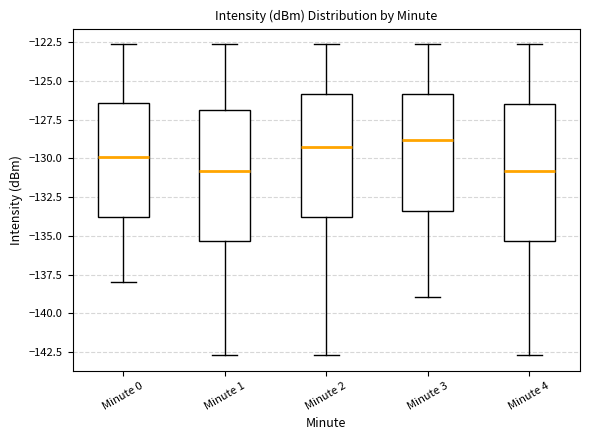

Reading left to right, transcribe this box plot: for each box, give where its median line is, the range the box spans, and where its two whiskers end, as read against the y-axis. The values are not printed on the chart, so give them approximately, as read against the axis.

Minute 0: median -130.0, box -134.0 to -126.5, whiskers -138.0 to -122.5
Minute 1: median -131.0, box -135.5 to -127.0, whiskers -142.5 to -122.5
Minute 2: median -129.5, box -134.0 to -126.0, whiskers -142.5 to -122.5
Minute 3: median -129.0, box -133.5 to -126.0, whiskers -139.0 to -122.5
Minute 4: median -131.0, box -135.5 to -126.5, whiskers -142.5 to -122.5